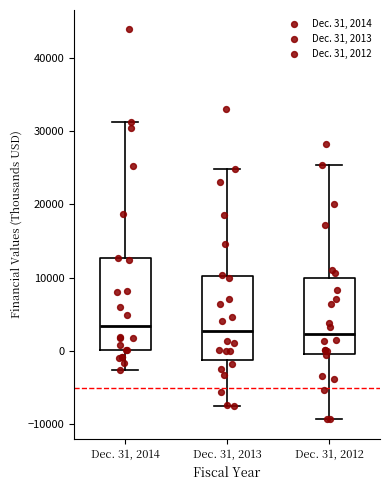

Comparing the boxes themselves (not the whiskers), which one is the tallest?

Dec. 31, 2014